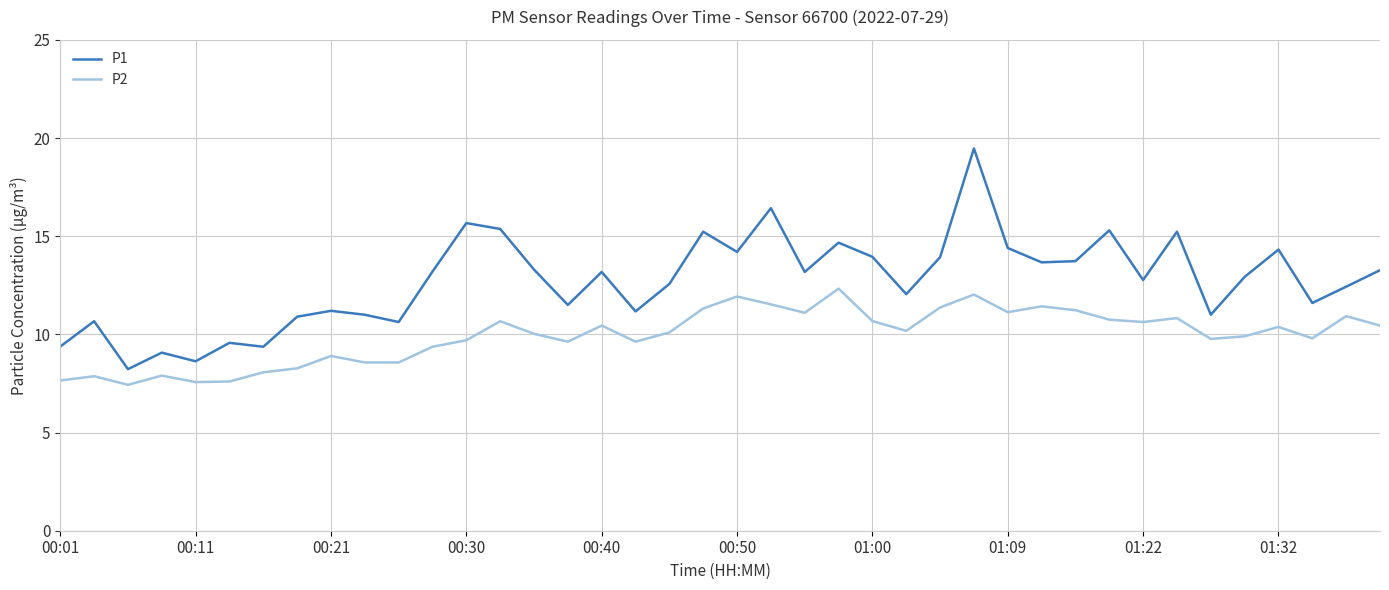

Which series has the largest range (max minus min)?

P1